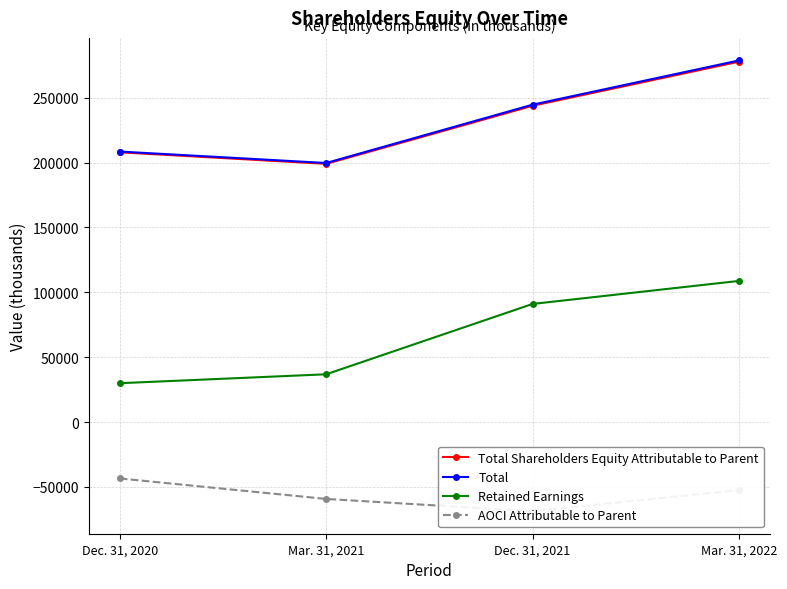

How many AOCI Attributable to Parent values are between -59305 and -43512?

3